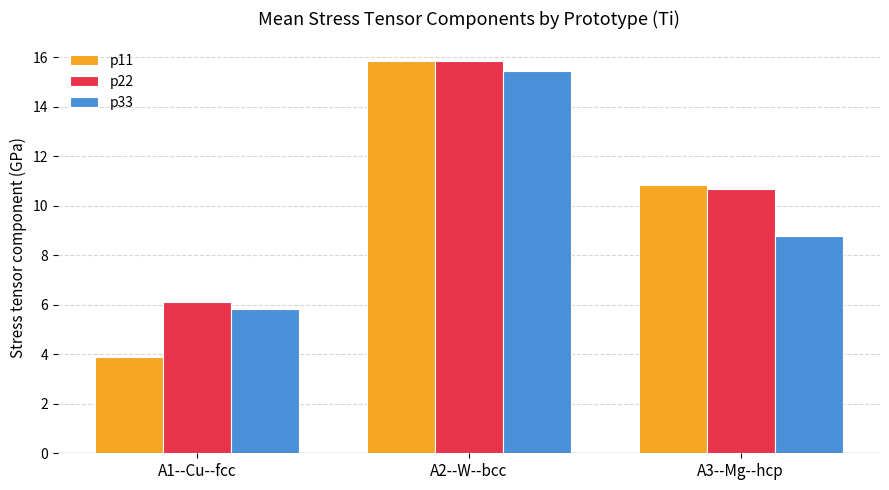

Is the value of p22 at A3--Mg--hcp greater than the value of p33 at A1--Cu--fcc?

Yes